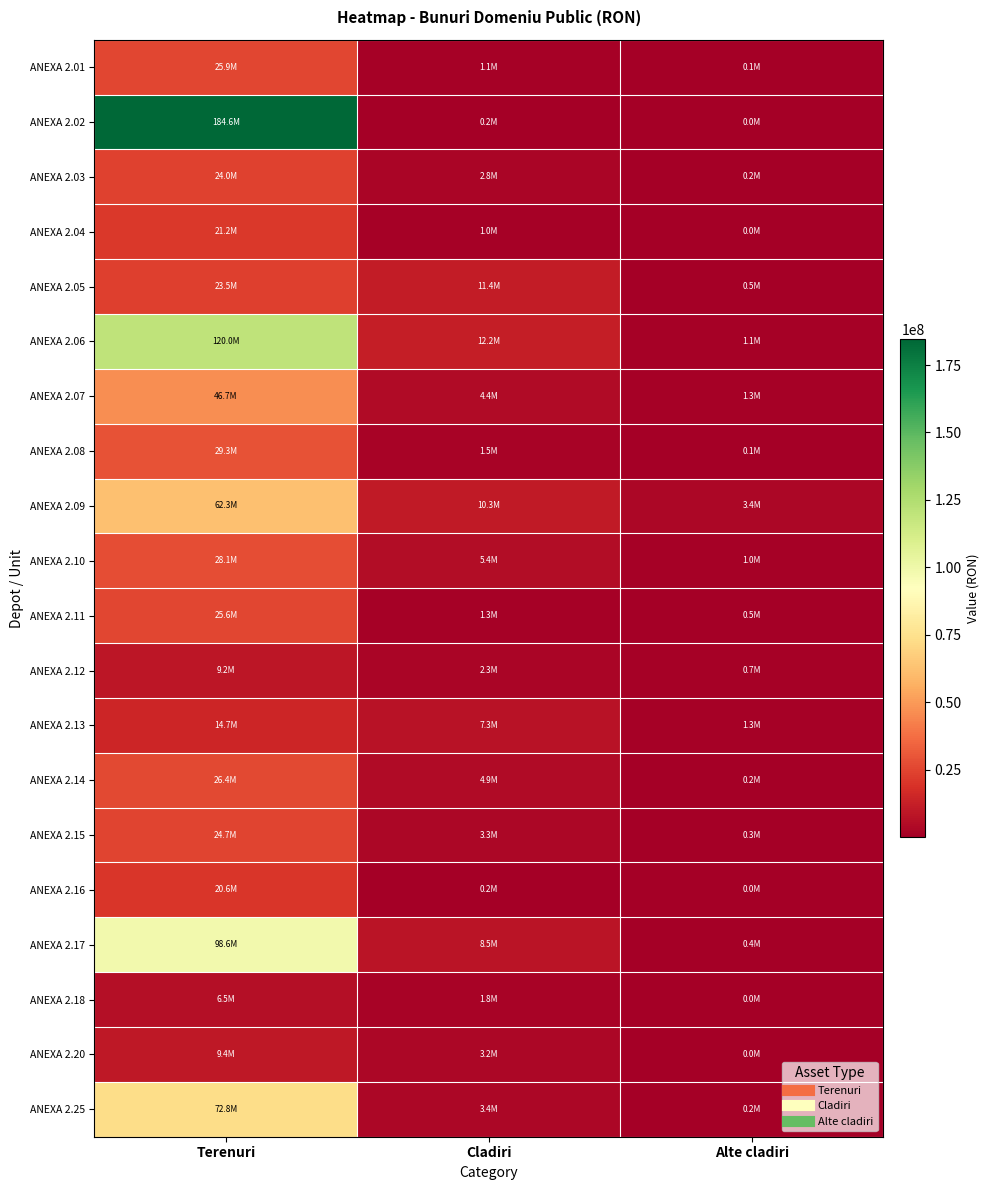

Which has a higher value, Cladiri or Terenuri?

Terenuri